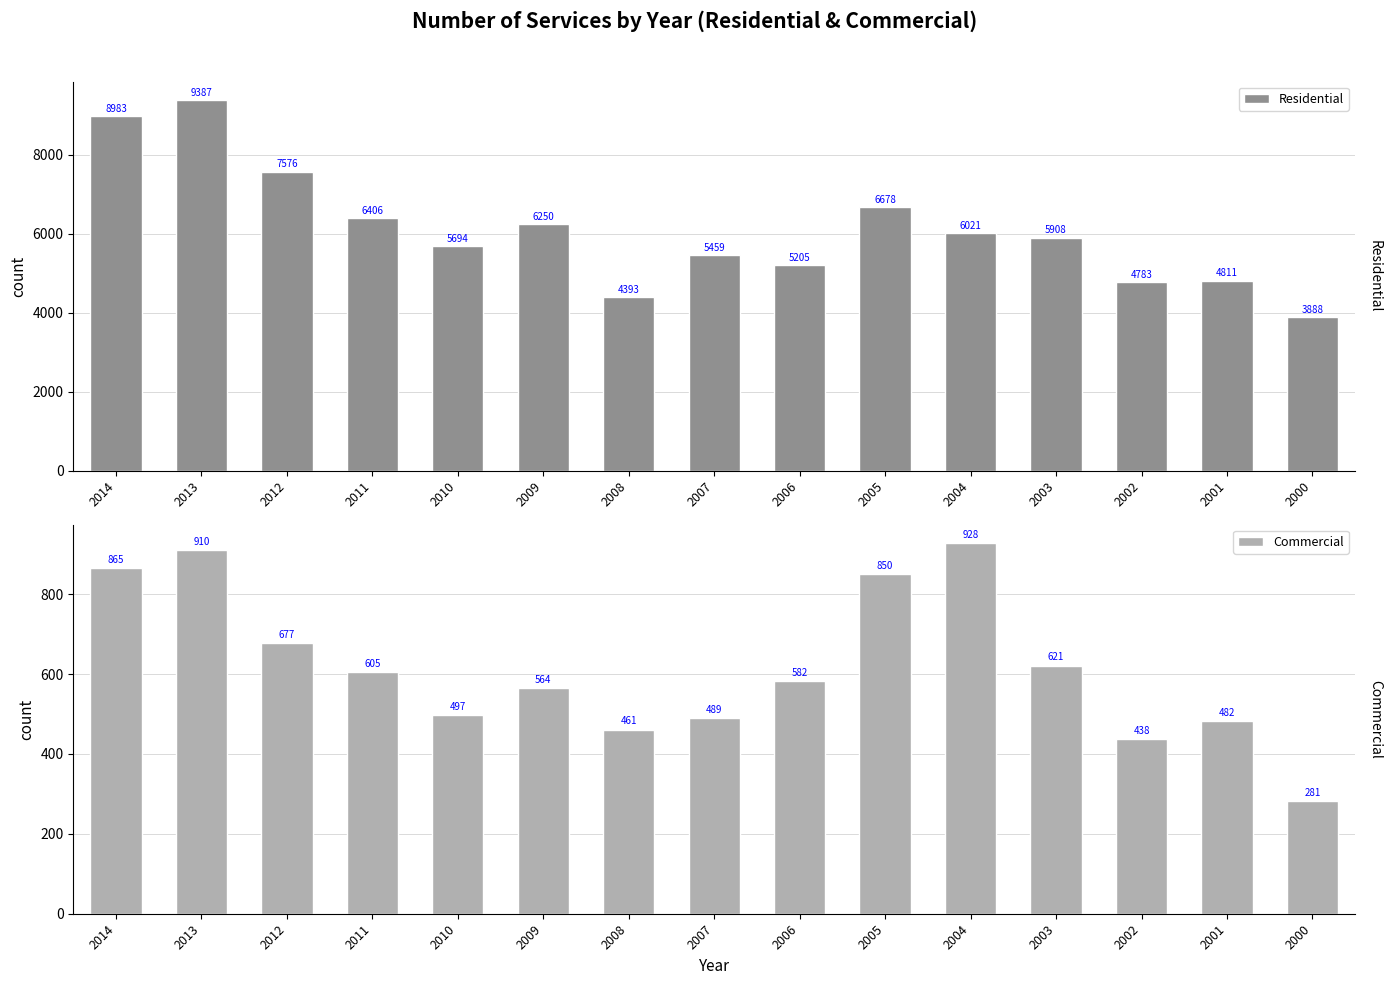

What is the difference between the Commercial values at 2009 and 2003?

57